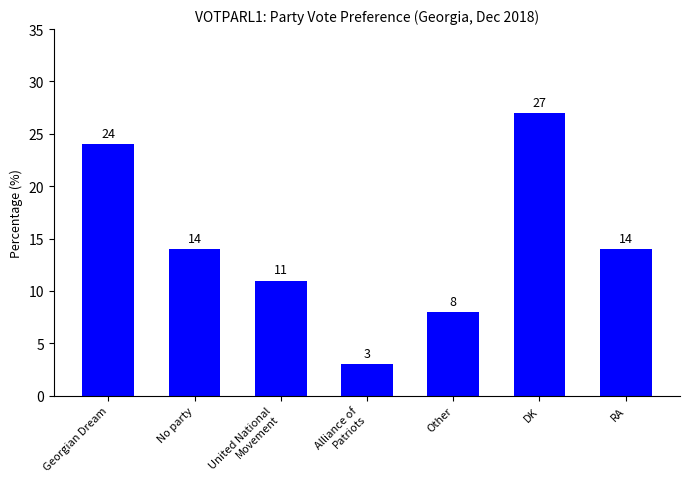

What is the greatest value displayed?

27